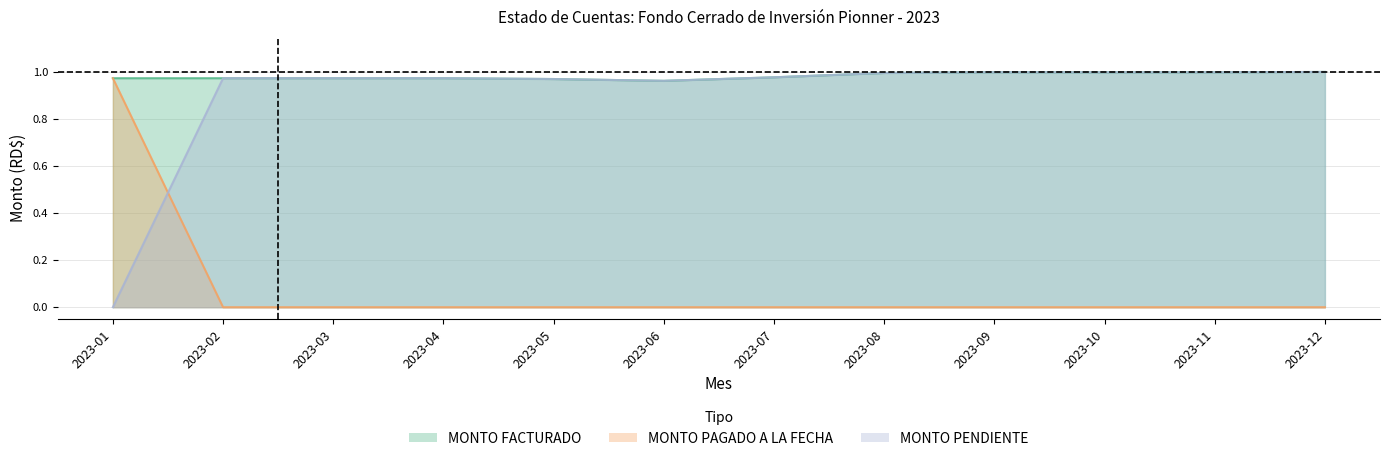

What is the sum of the MONTO PENDIENTE values at 2023-02 and 2023-03?

1.9